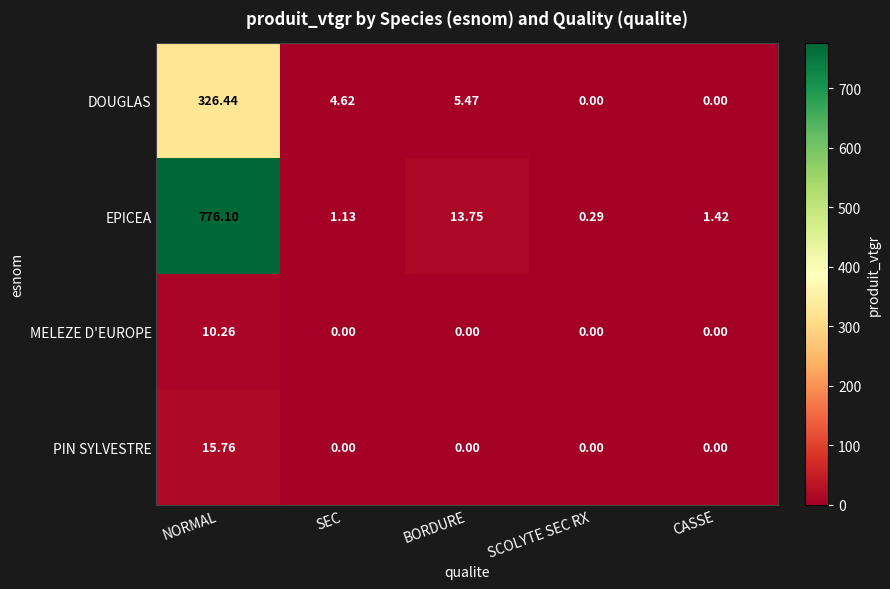

At which category is the sum across all series the highest?

NORMAL